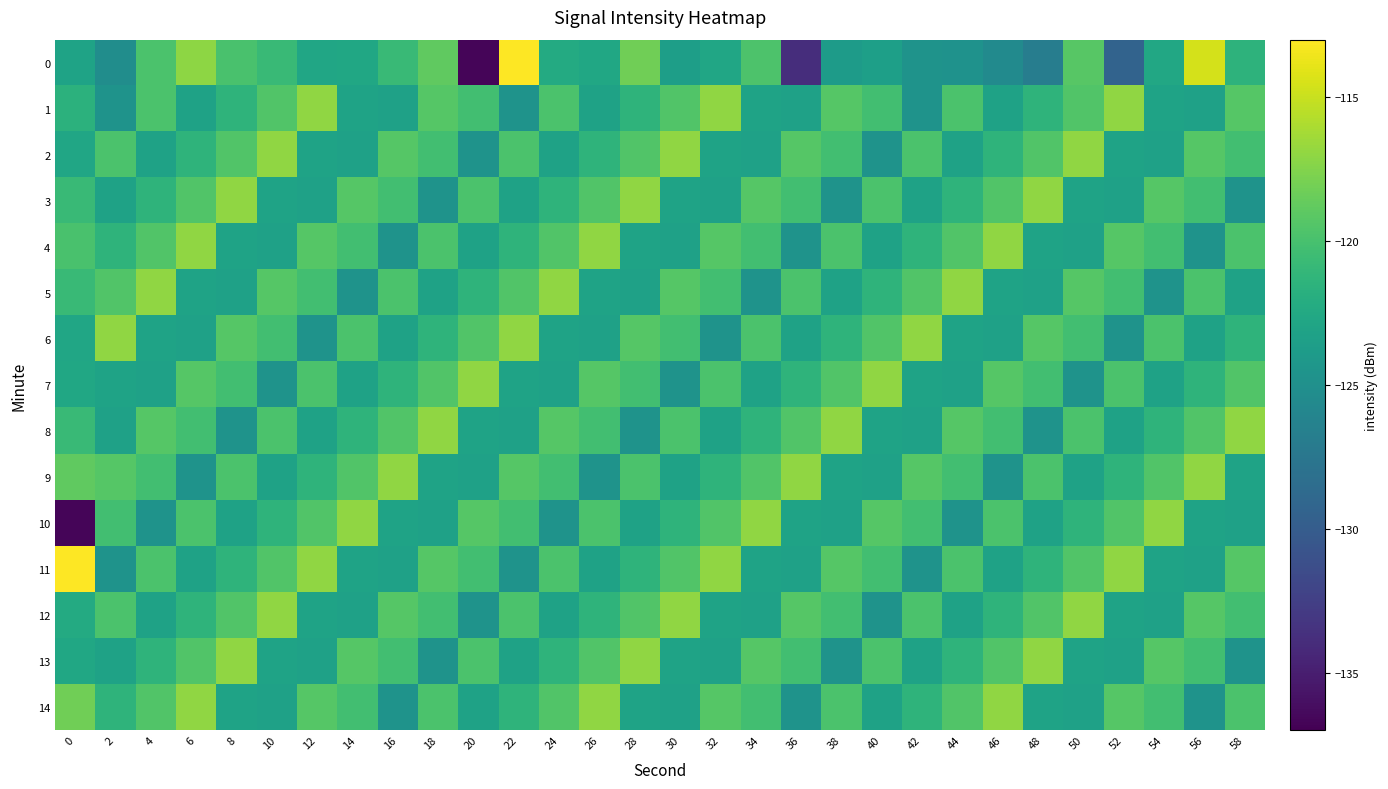

Which label corresponds to the smallest value in the chart?

20